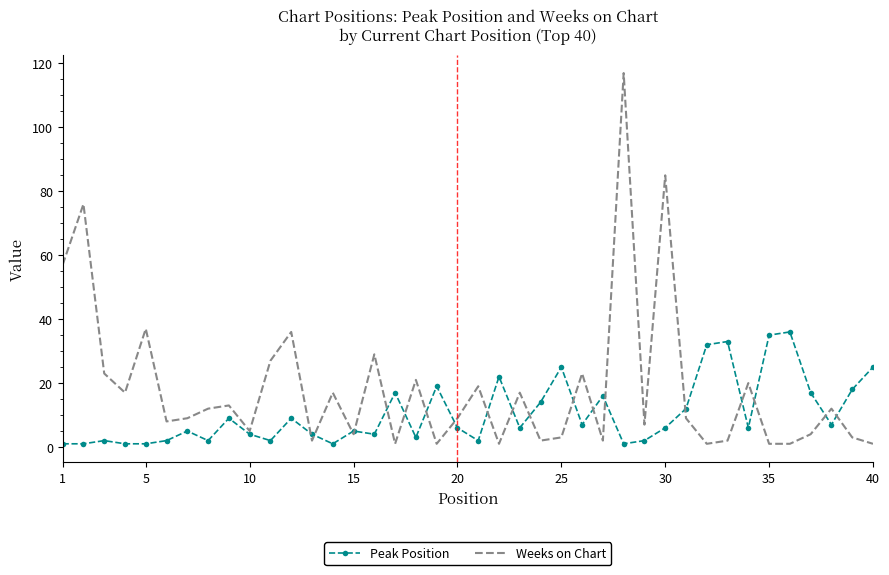

Which series has the largest total across all categories?

Weeks on Chart